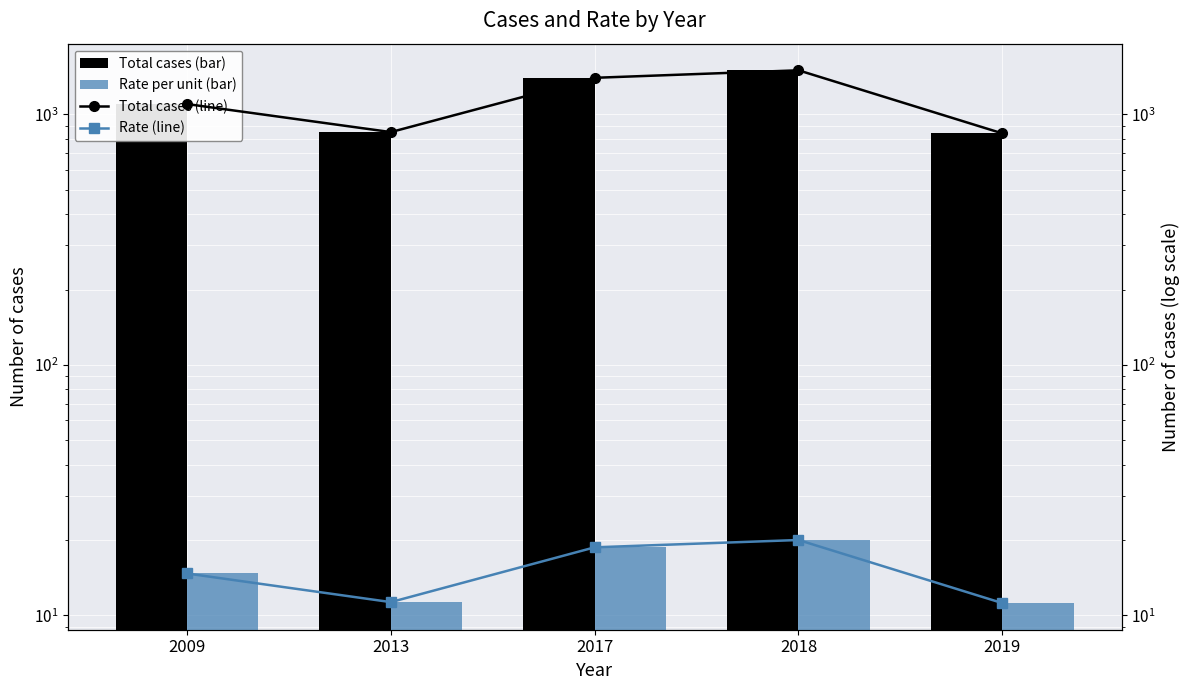

Is the value of Rate (line) at 2019 greater than the value of Rate per unit at 2009?

No